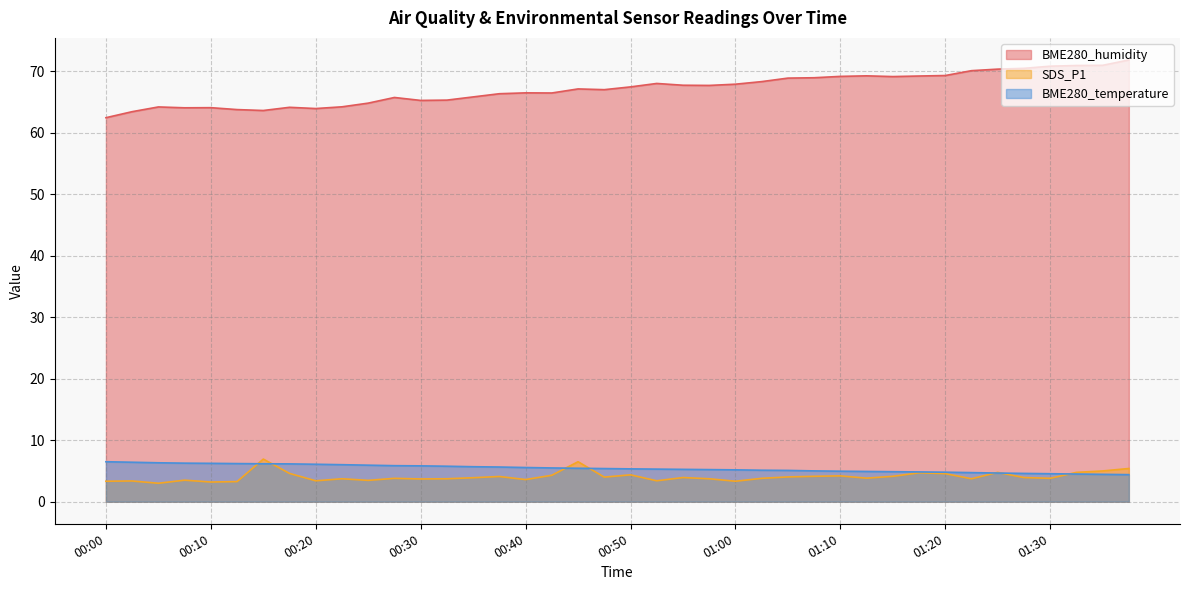

Count the number of categories in the chart.

40